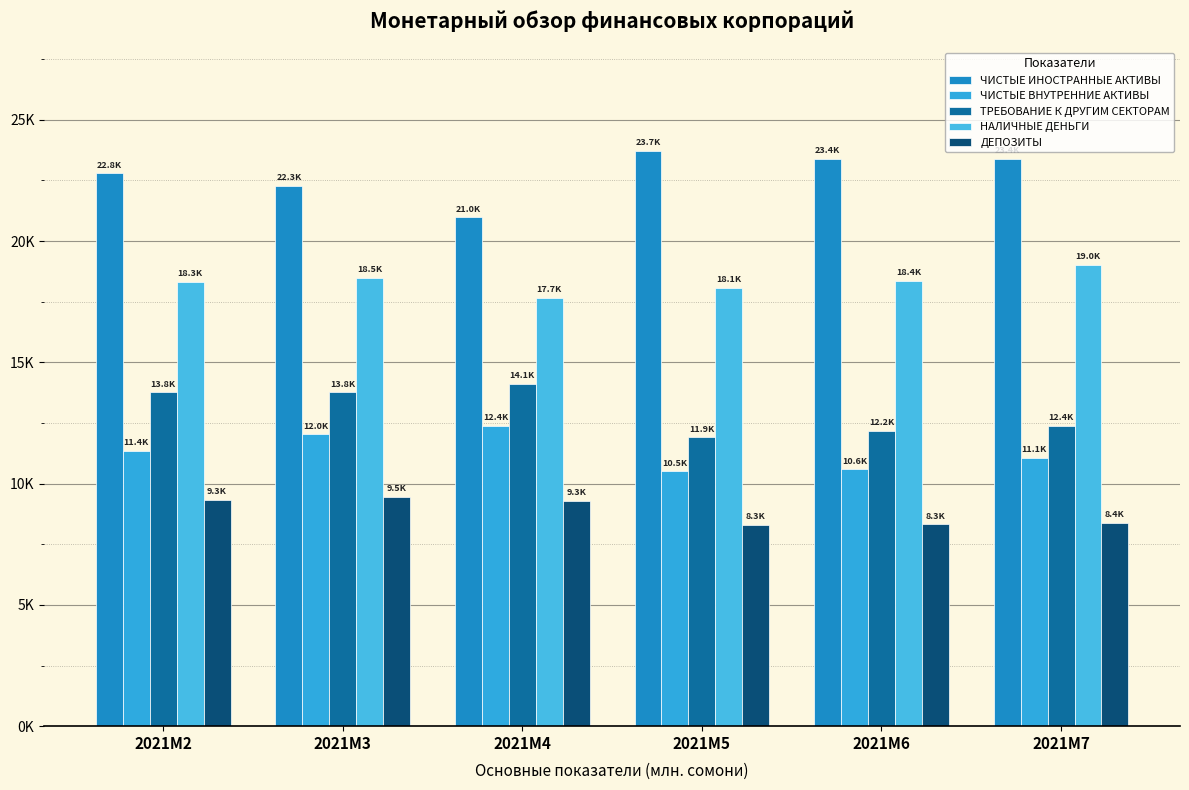

Are the bars grouped side by side (vs. stacked)?

Yes